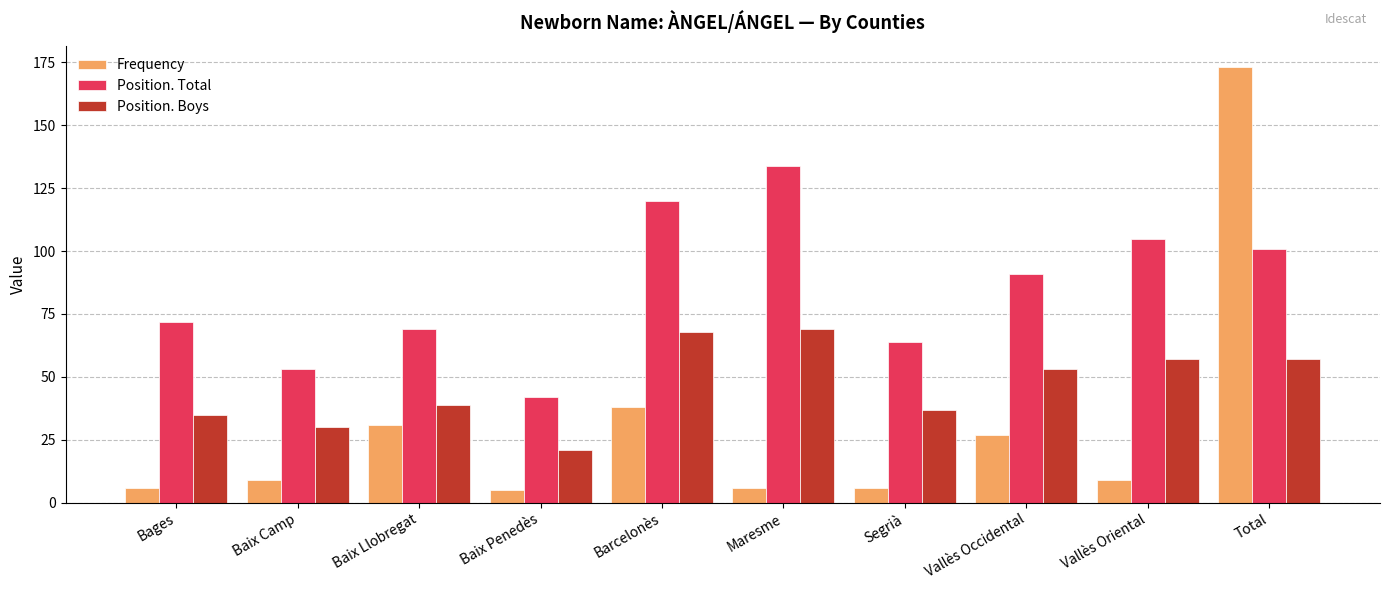

What is the sum of the Frequency values at Vallès Occidental and Maresme?

33